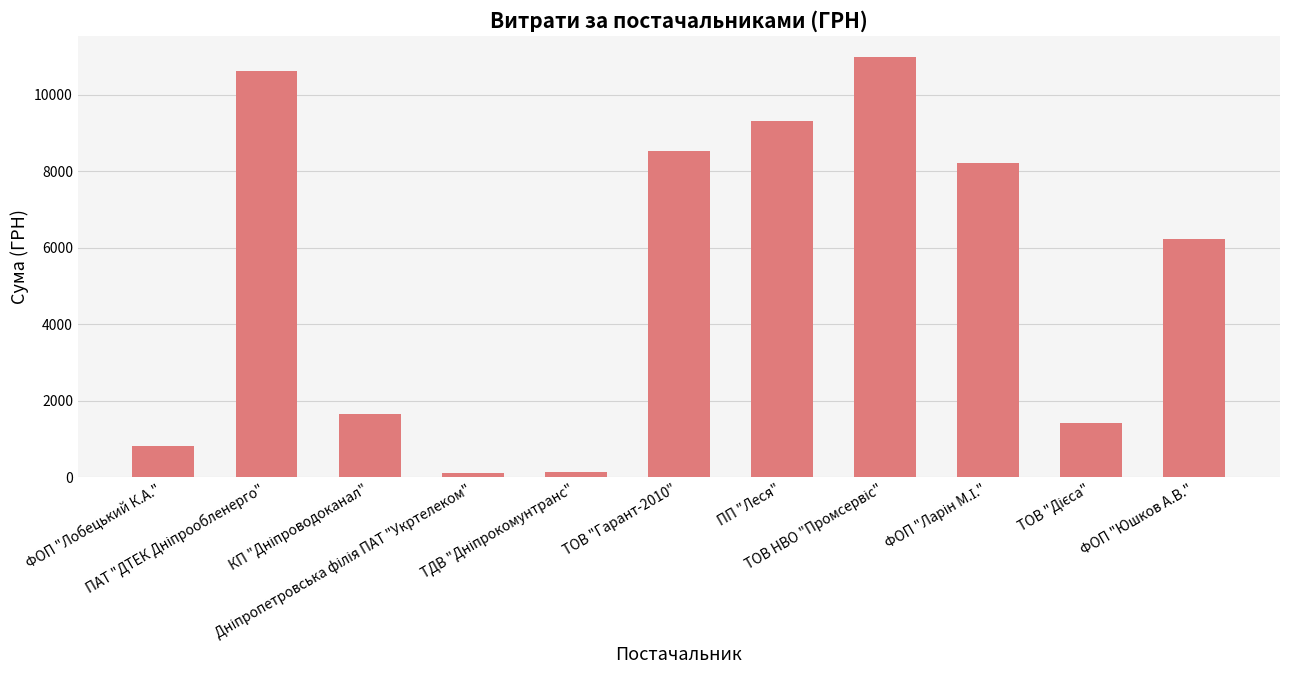

What is the sum of all values?

57967.5